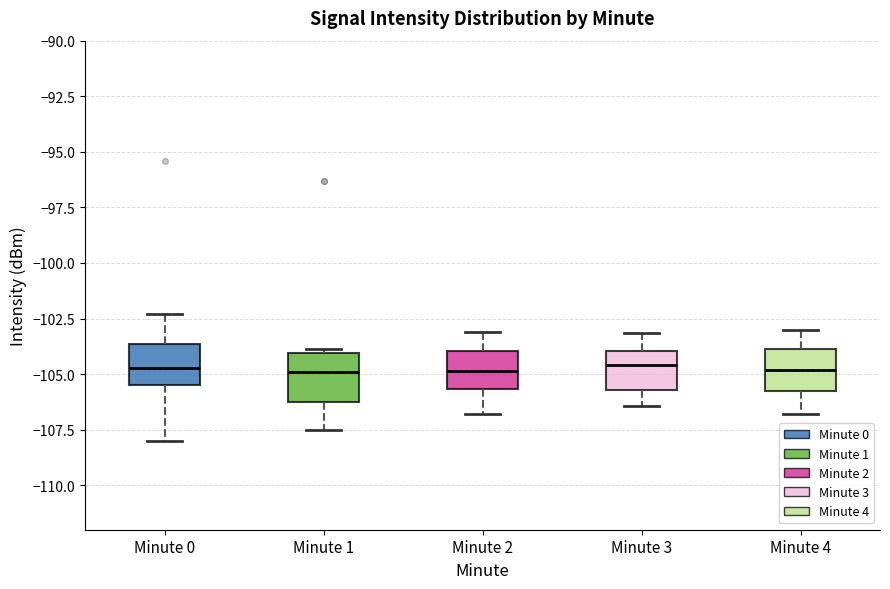

Where is the upper edge of the box for Minute 1 on the y-axis? The values are not printed on the chart, so give them approximately, as read against the axis.

-104.0